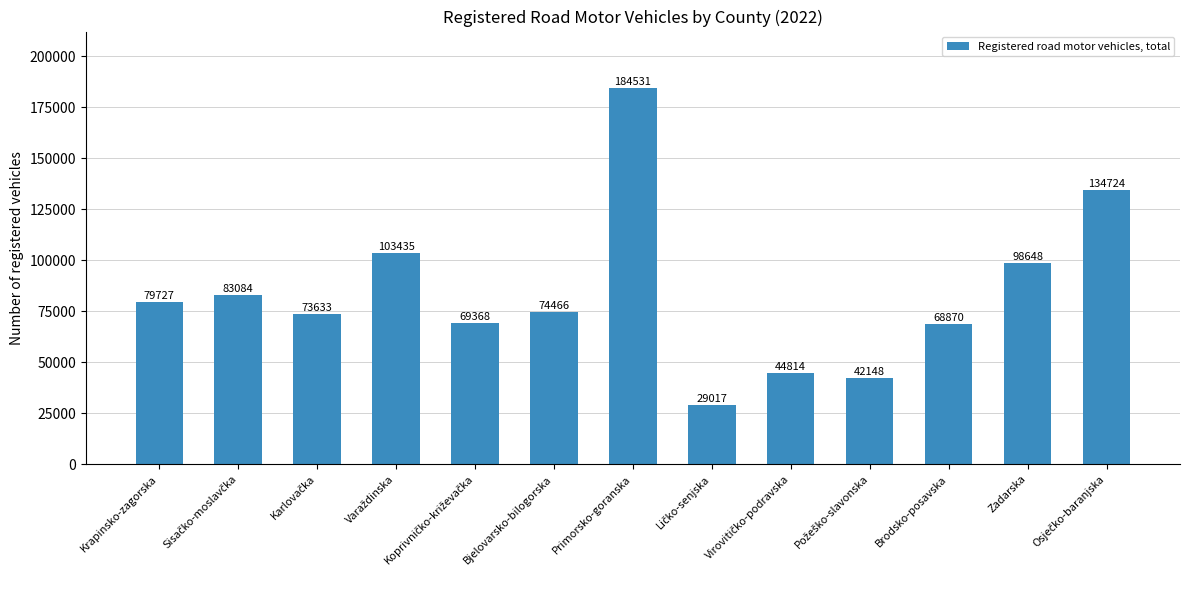

How many bars are there in total?

13